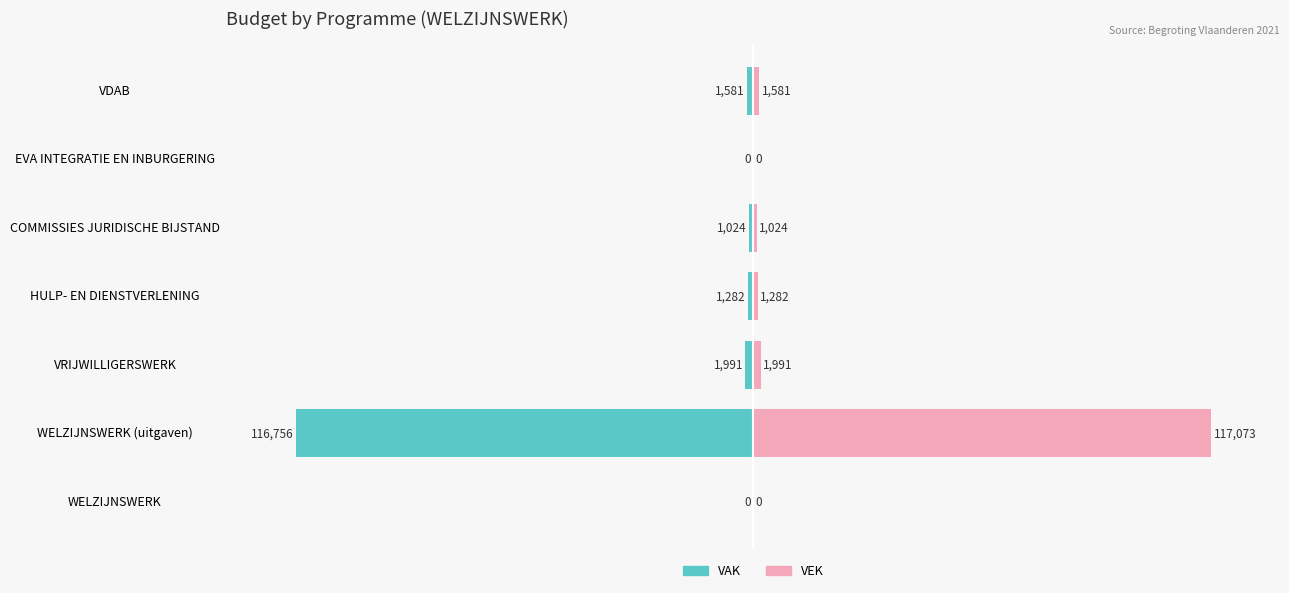

Rank the series at HULP- EN DIENSTVERLENING from highest to lowest value.

VEK, VAK